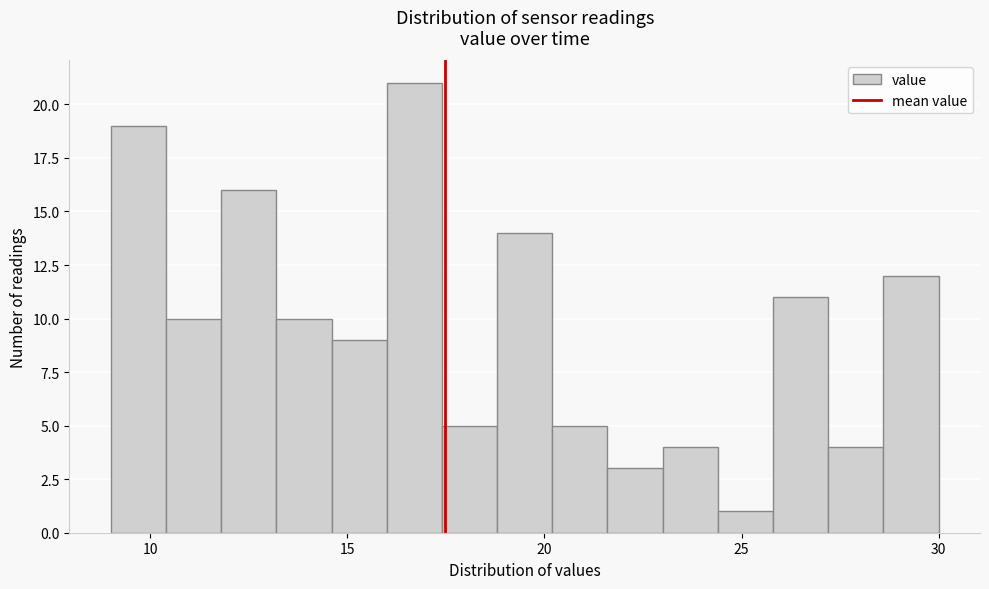

Read against the x-axis, roughly where is the centre of the tallest bar?

16.5